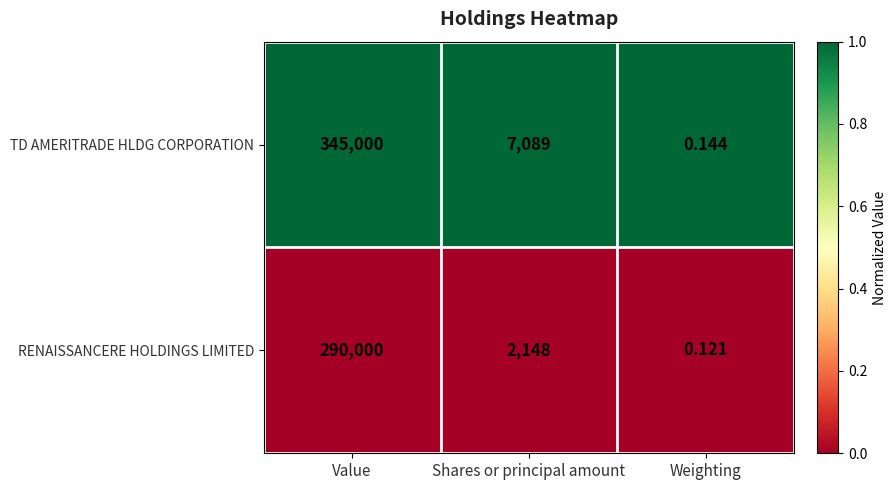

Which series has the widest spread of values?

TD AMERITRADE HLDG CORPORATION